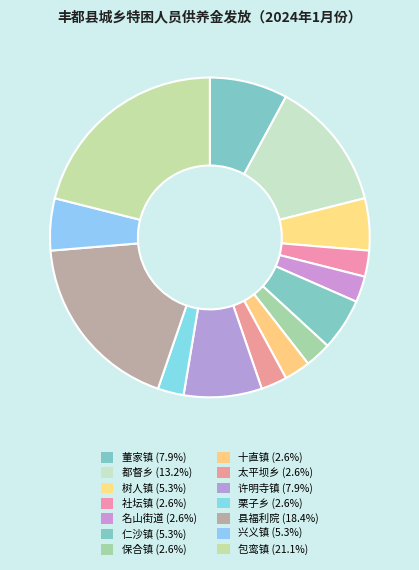

Does any single category account for the majority?

No